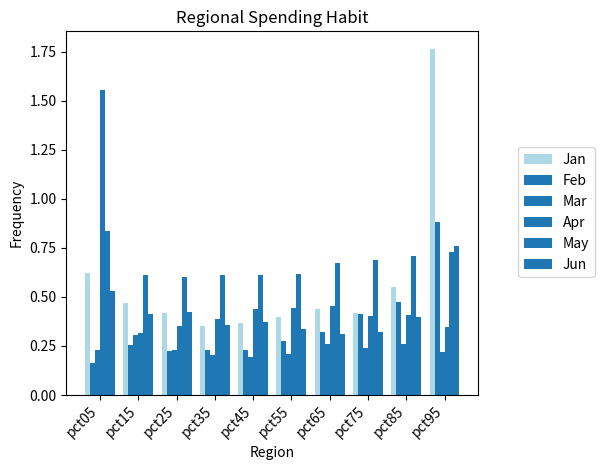

At which category does the chart reach its minimum across all series?

pct05